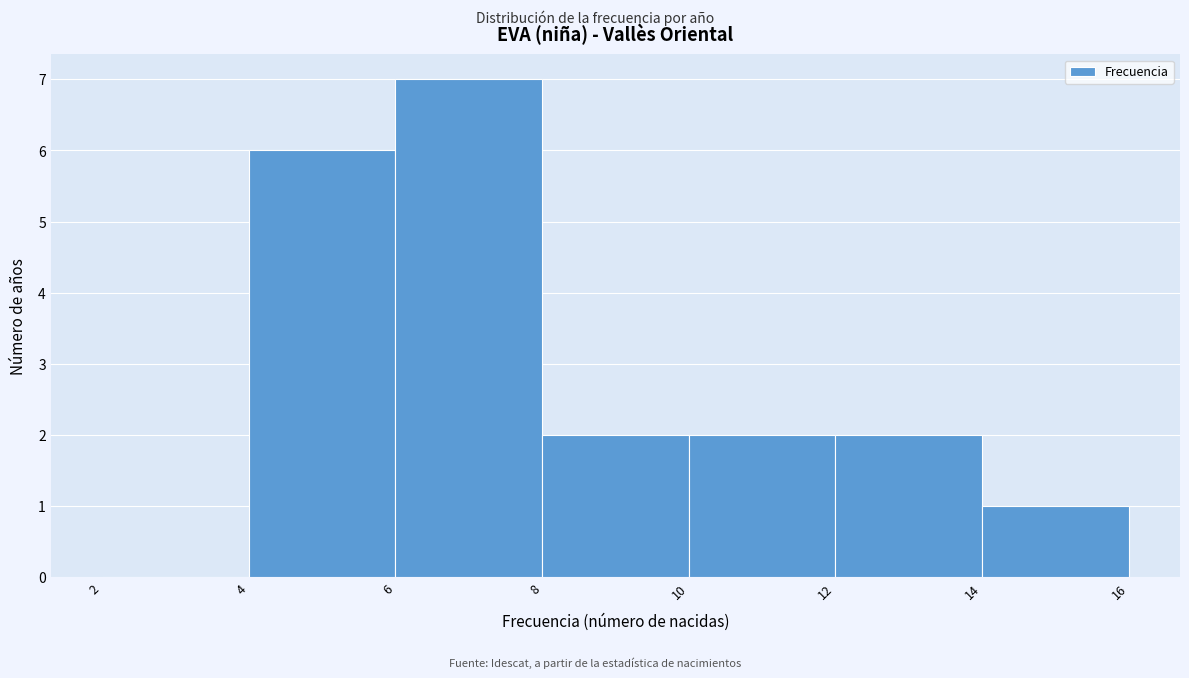

Reading left to right, list every bar in this chart as the range it spans on the x-axis followed by its height. The values are not printed on the chart, so give them approximately, as read against the axis.

2 to 4: 0
4 to 6: 6
6 to 8: 7
8 to 10: 2
10 to 12: 2
12 to 14: 2
14 to 16: 1